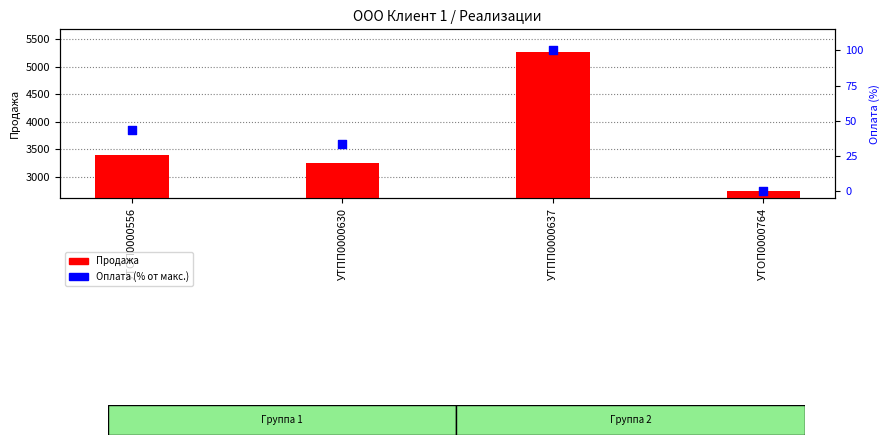

At how many categories does at least one series exceed 3597?

1